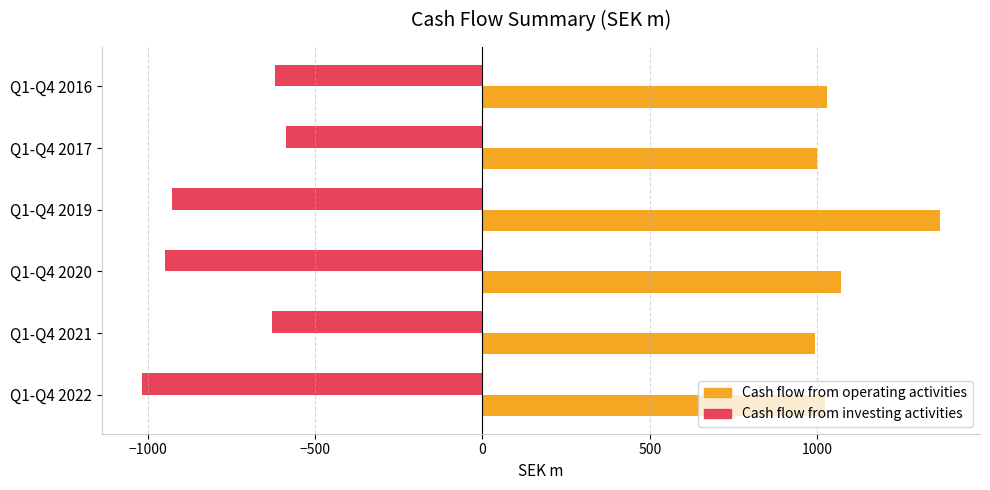

How many values in the Cash flow from investing activities series exceed -628?

2